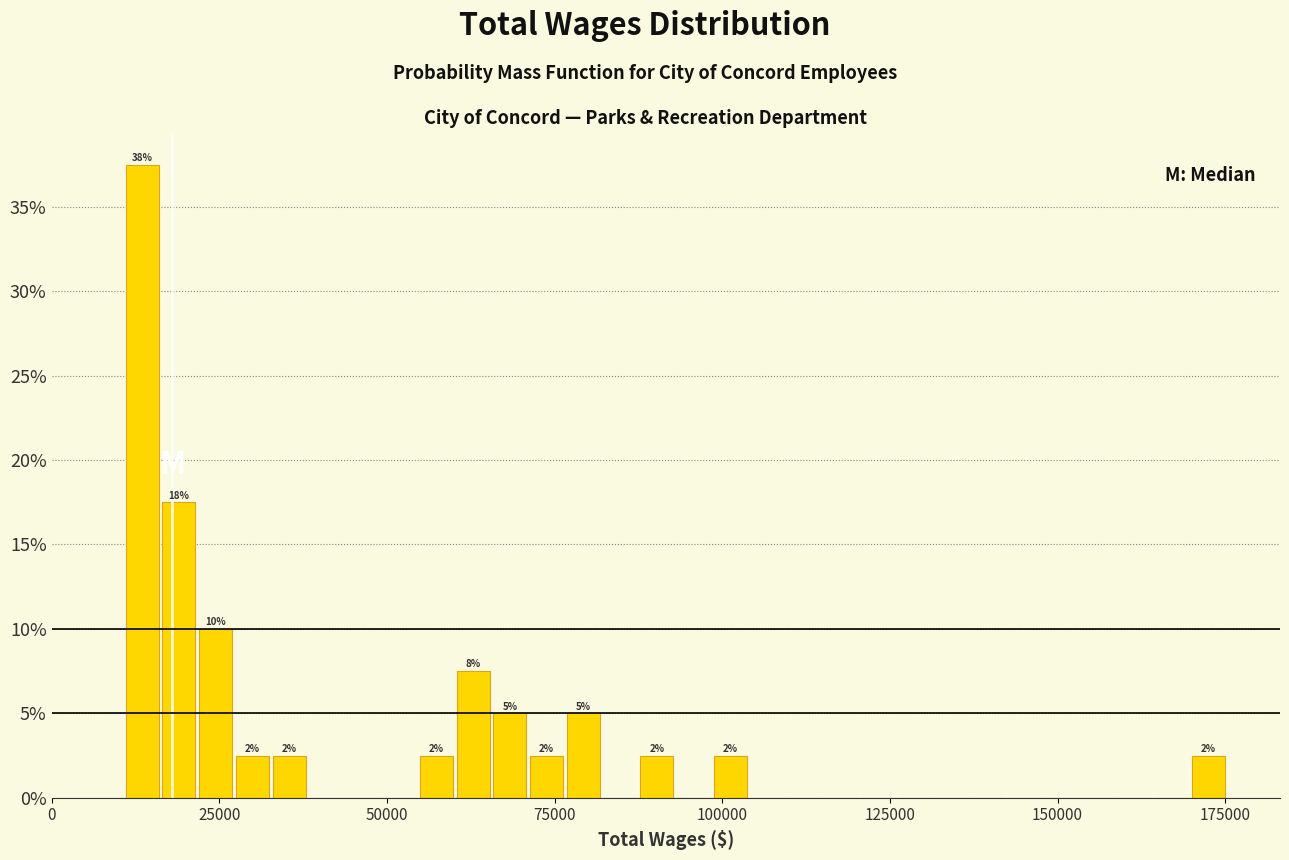

Read against the x-axis, roughly where is the centre of the tallest bar?

15000